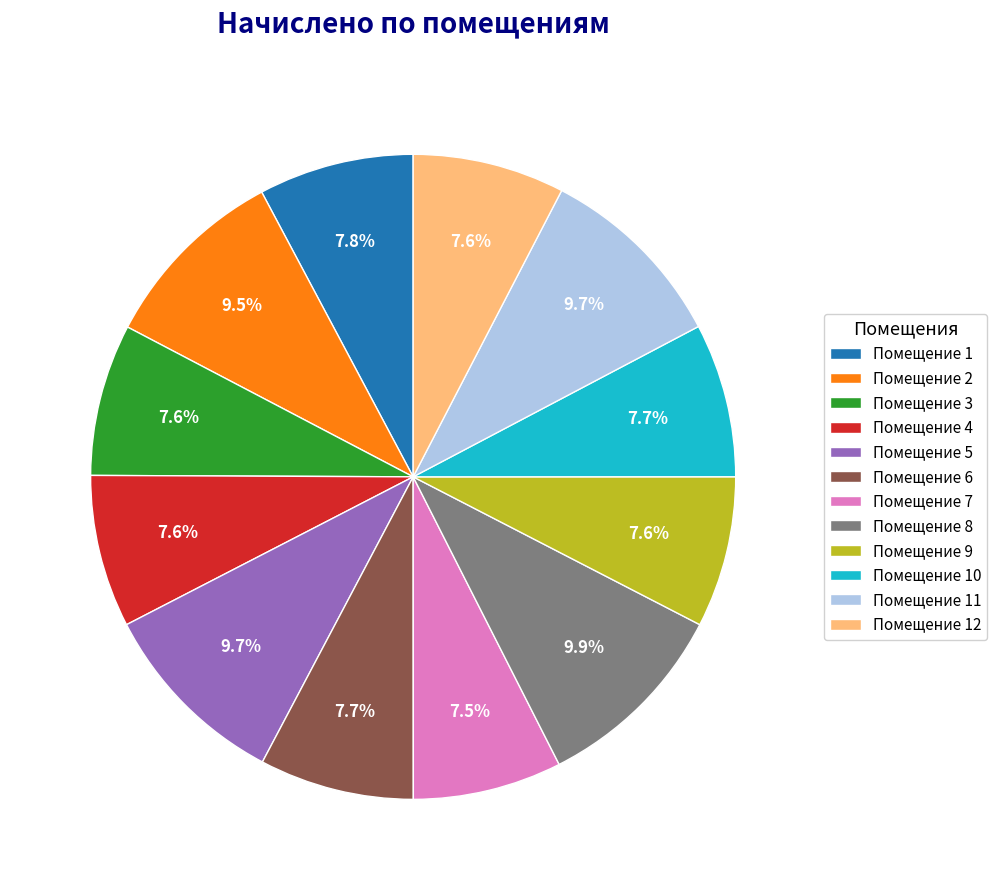

How many segments does this pie chart have?

12